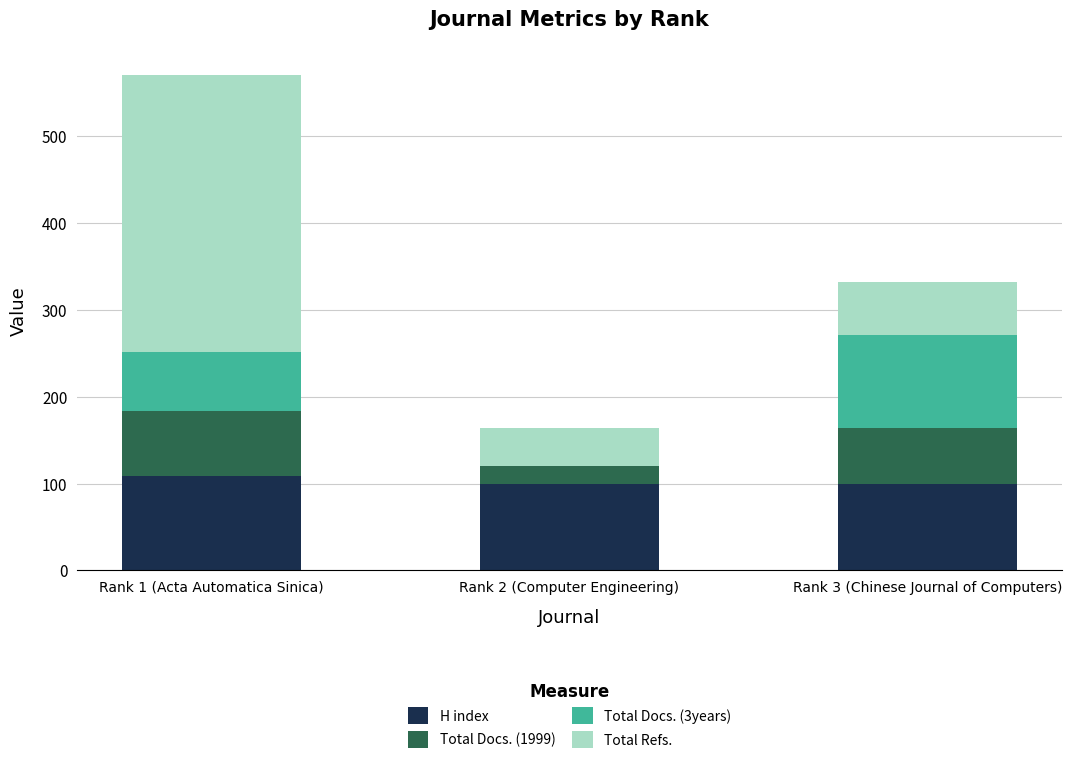

At which category is the sum across all series the highest?

Rank 1 (Acta Automatica Sinica)